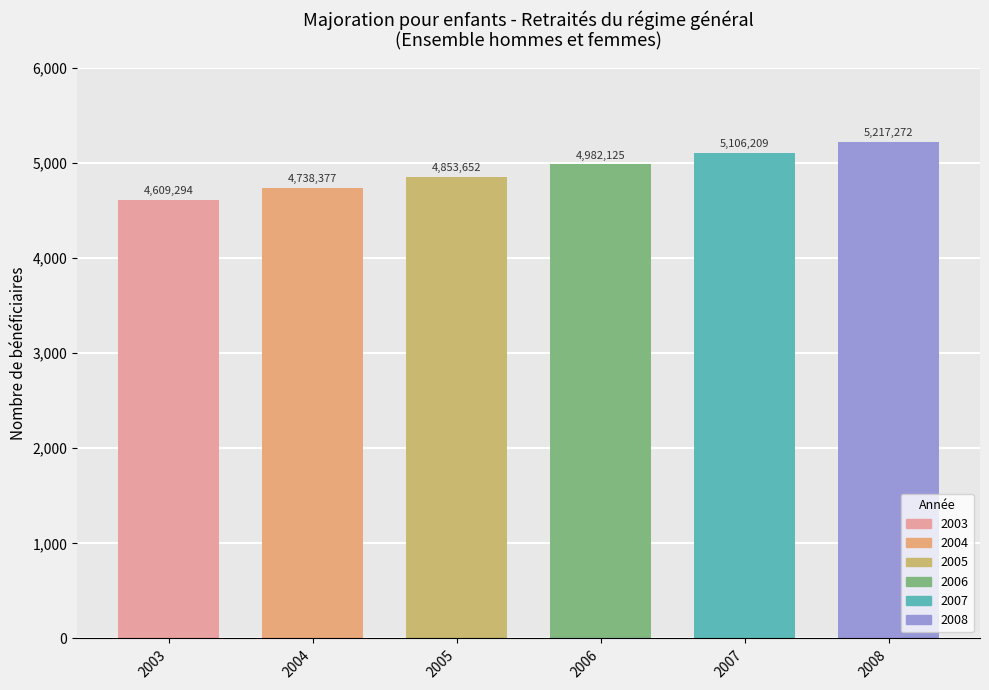

How many bars are there in total?

6